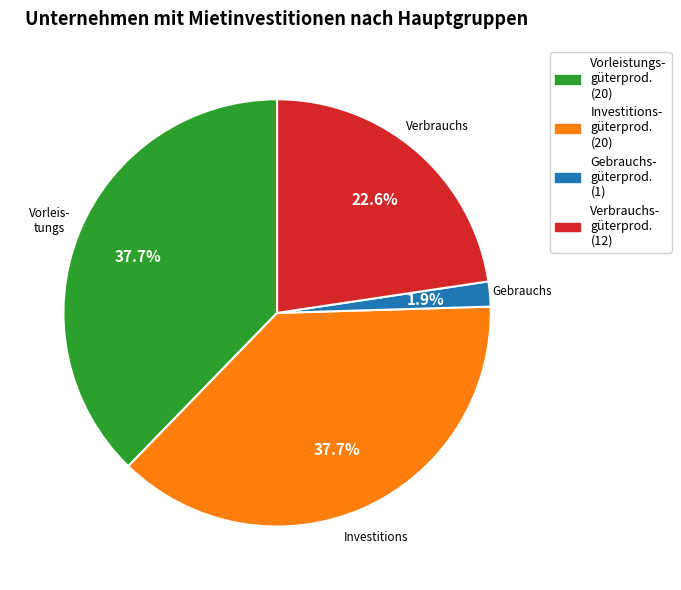

Is there a majority slice in this chart?

No